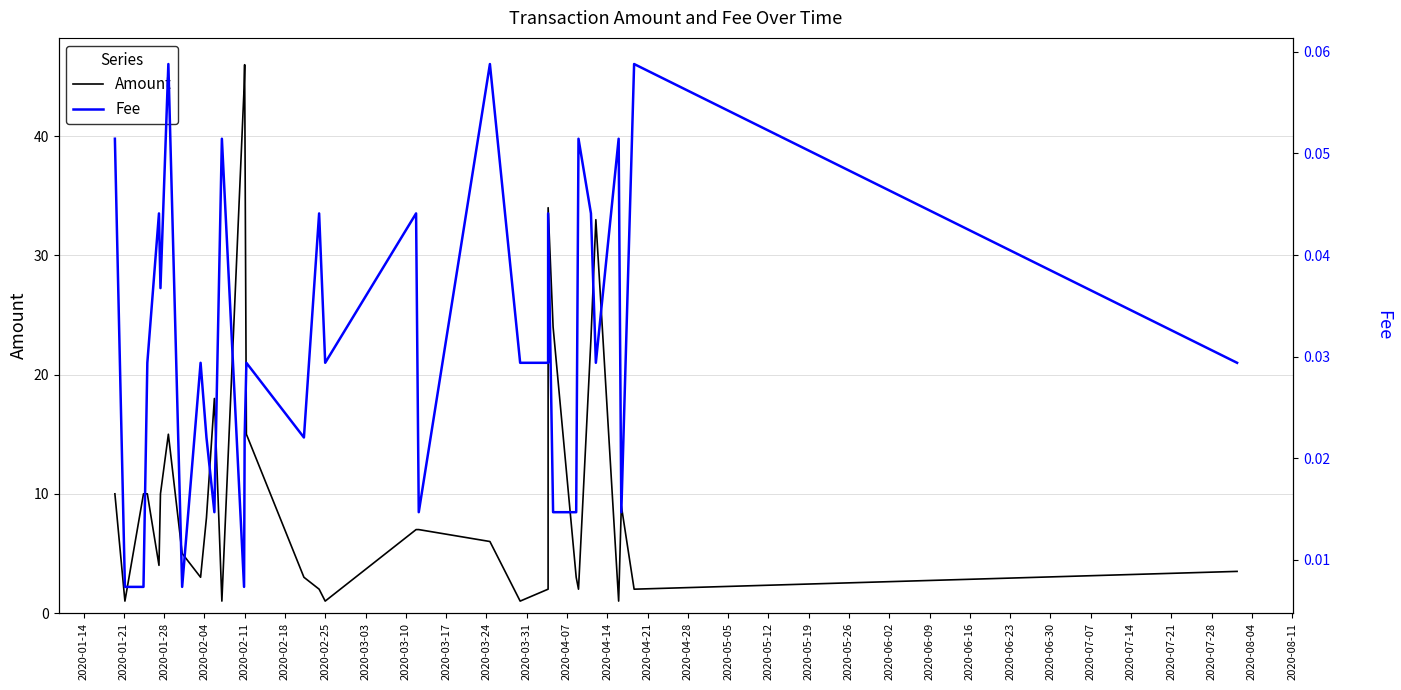

True or false: Fee and Amount cross at least once.

False